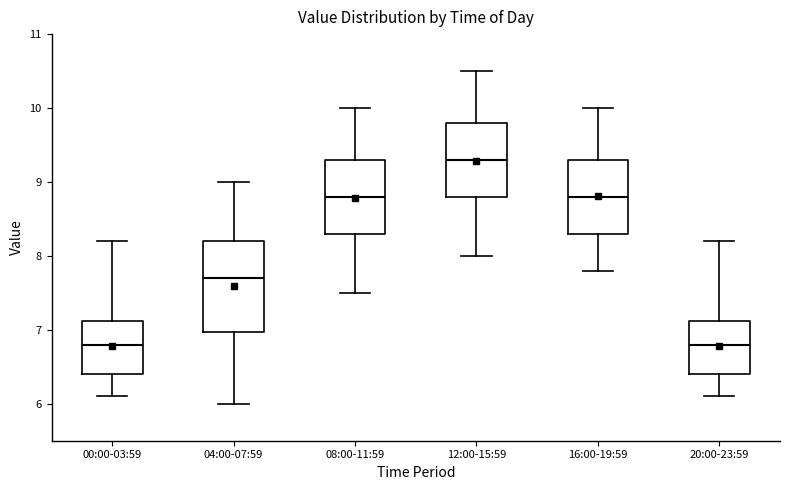

Reading left to right, transcribe this box plot: for each box, give where its median line is, the range the box spans, and where its two whiskers end, as read against the y-axis. The values are not printed on the chart, so give them approximately, as read against the axis.

00:00-03:59: median 6.8, box 6.4 to 7.1, whiskers 6.1 to 8.2
04:00-07:59: median 7.7, box 7.0 to 8.2, whiskers 6.0 to 9.0
08:00-11:59: median 8.8, box 8.3 to 9.3, whiskers 7.5 to 10.0
12:00-15:59: median 9.3, box 8.8 to 9.8, whiskers 8.0 to 10.5
16:00-19:59: median 8.8, box 8.3 to 9.3, whiskers 7.8 to 10.0
20:00-23:59: median 6.8, box 6.4 to 7.1, whiskers 6.1 to 8.2